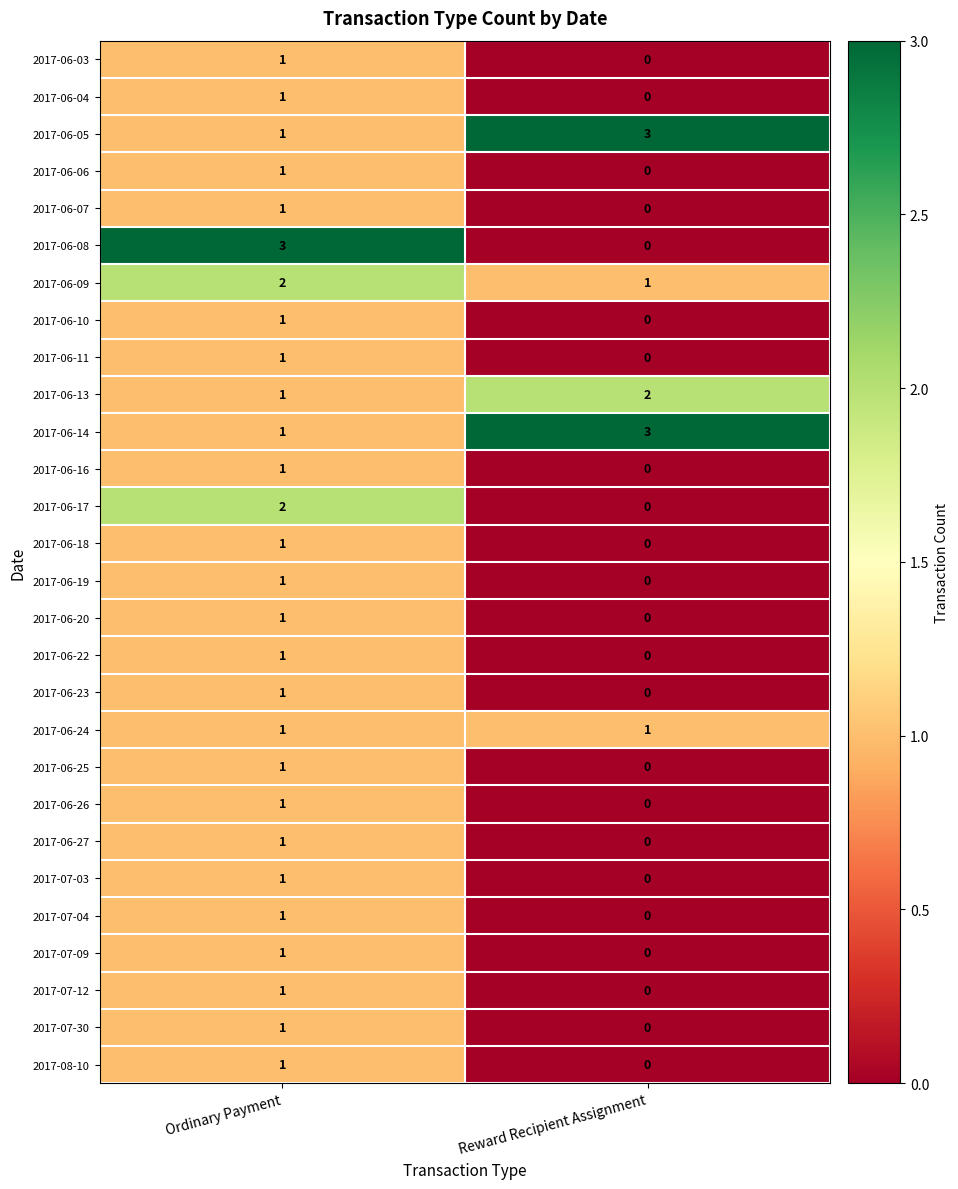

The 2017-06-11 series shows 0 at Ordinary Payment. True or false?

False